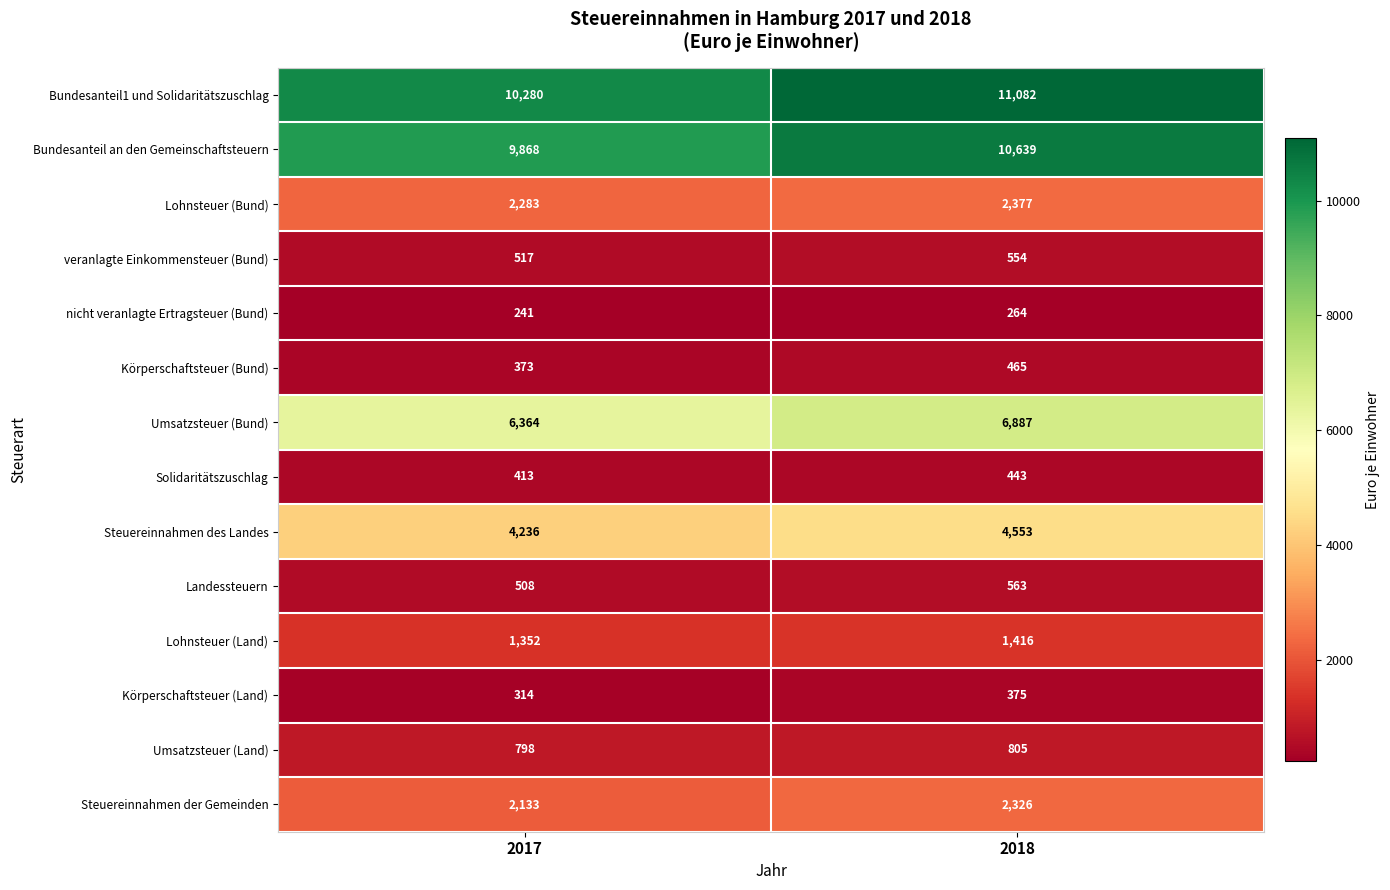

At which category does the chart reach its peak across all series?

2018